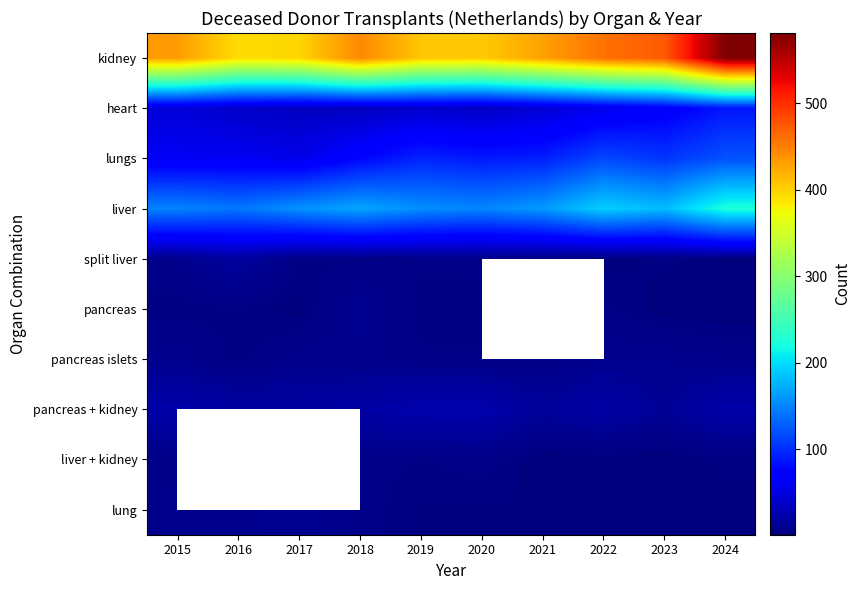

List the labels in order of lung value, smallest first.

2022, 2023, 2024, 2019, 2020, 2021, 2018, 2015, 2016, 2017